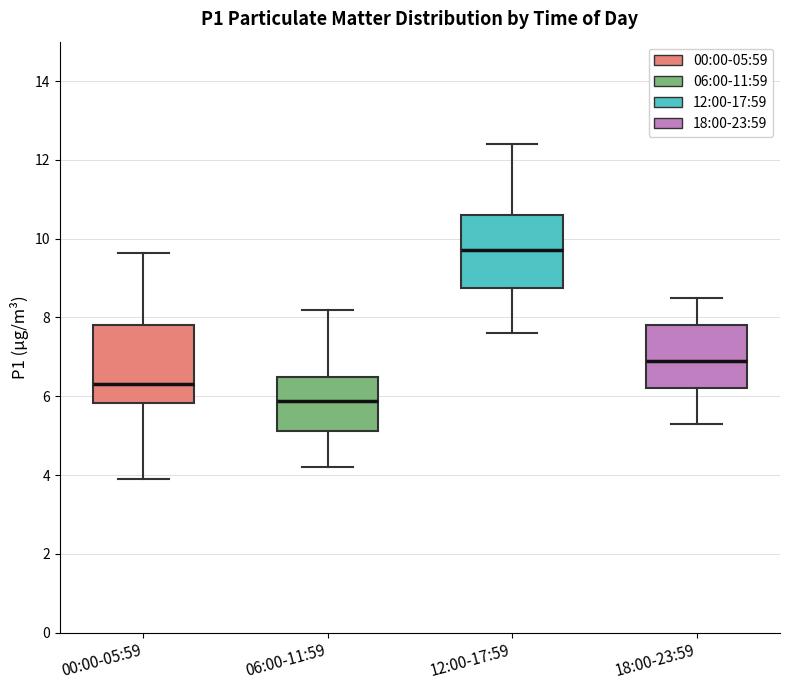

Which box has the highest median line?

12:00-17:59